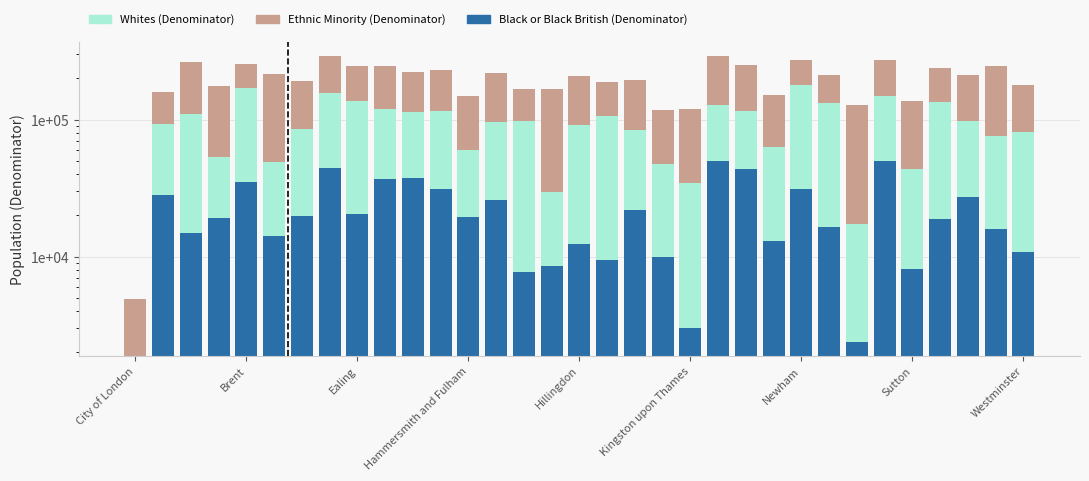

At which category does the chart reach its minimum across all series?

City of London